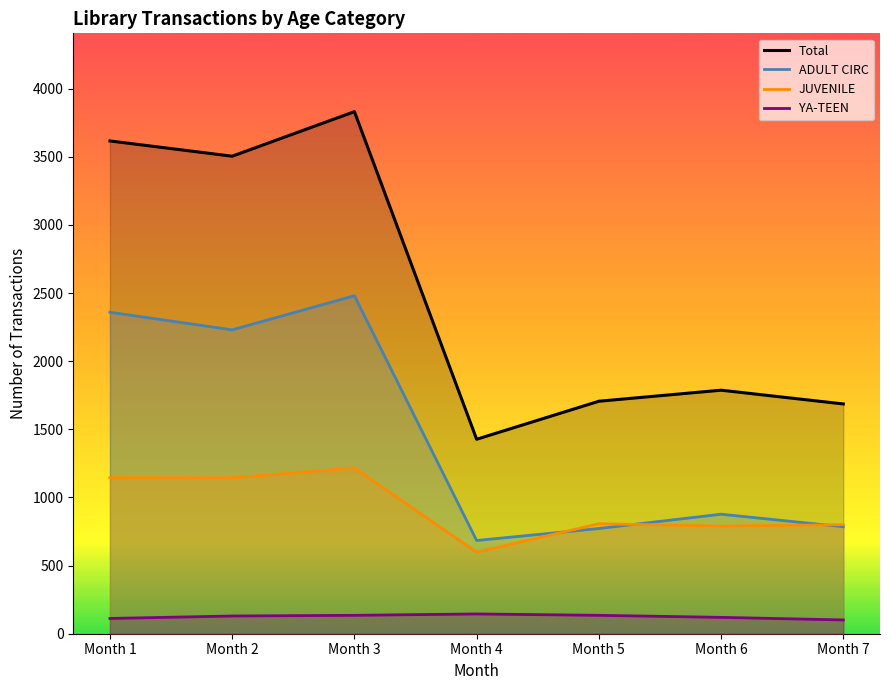

What is the approximate value of JUVENILE at Month 2, to the nearest 100?

1100